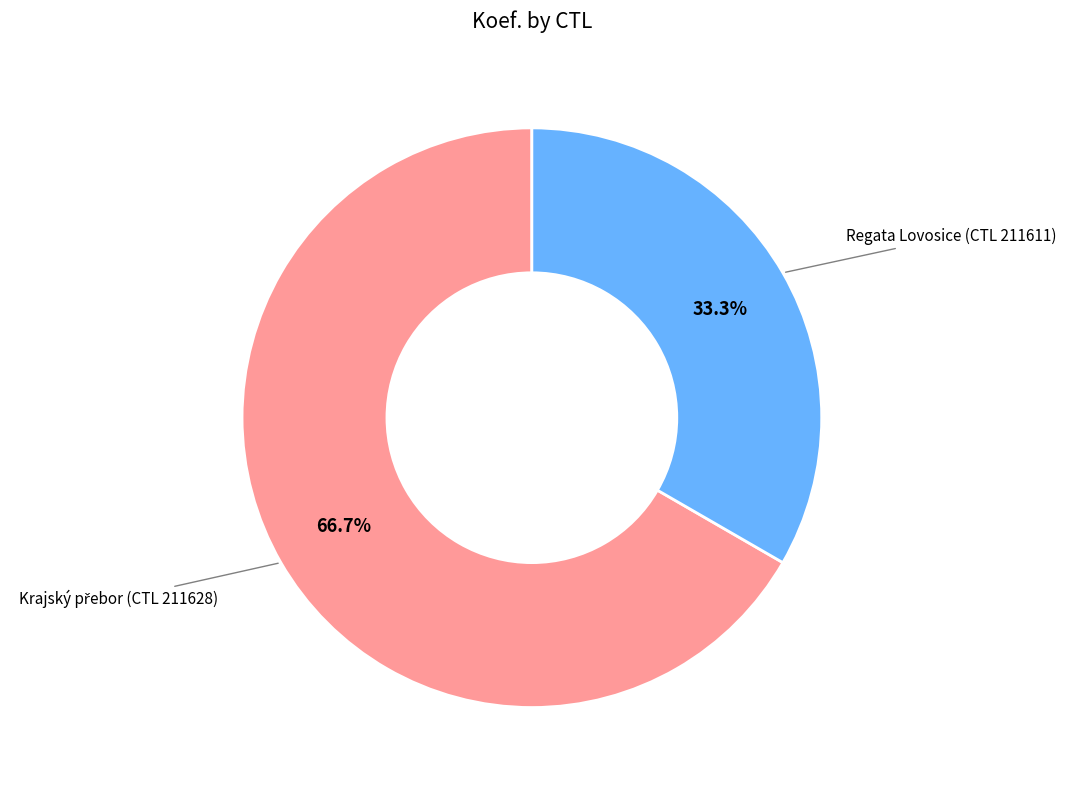

Is there any slice that represents more than half of the pie?

Yes